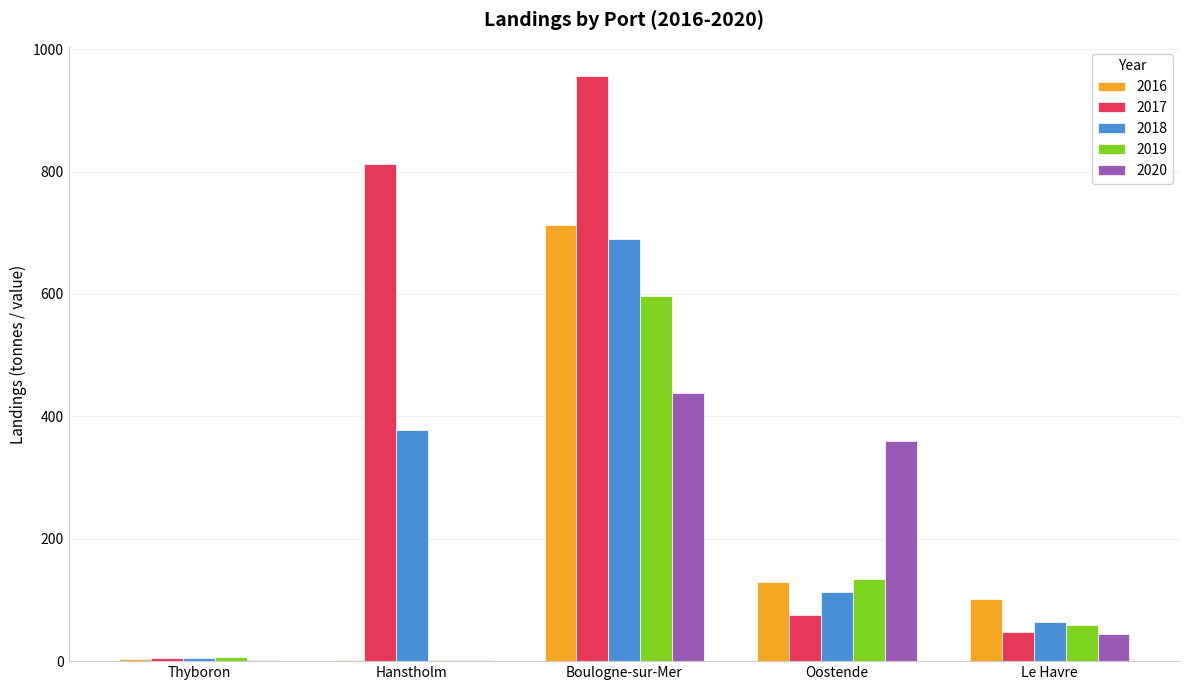

What is the sum of all 2016 values?

949.7